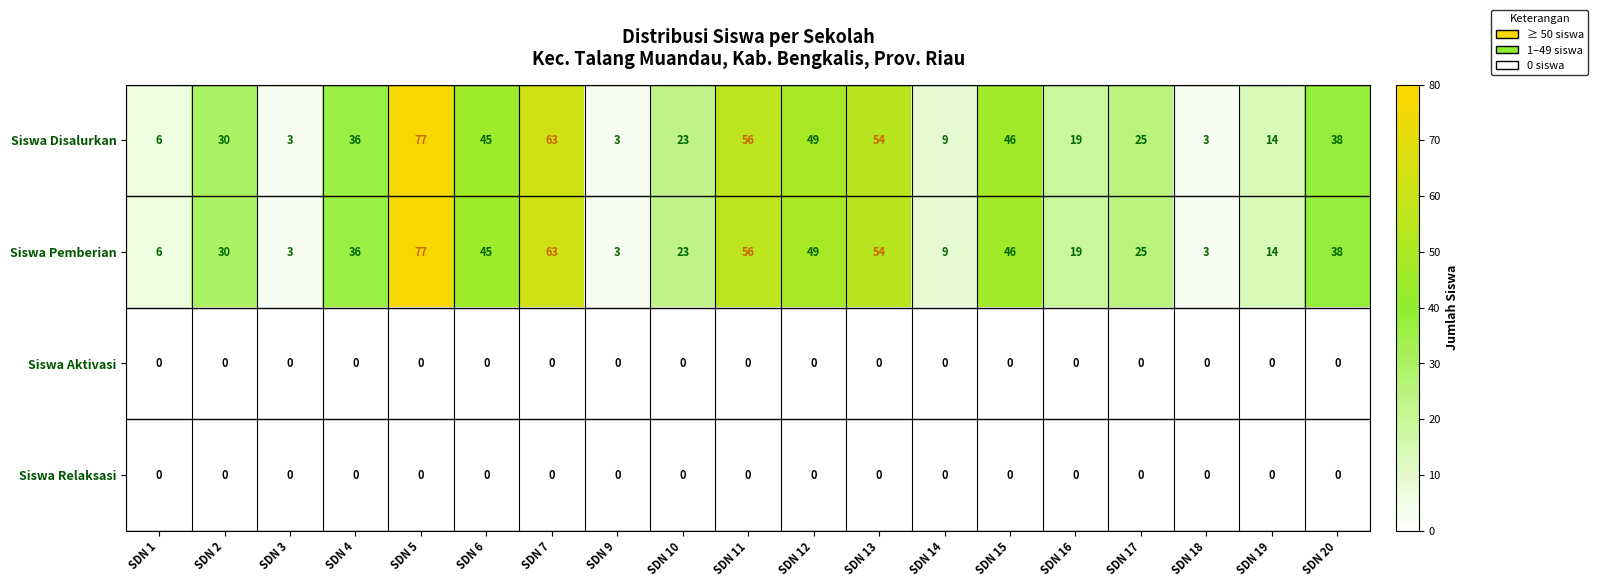

True or false: Siswa Aktivasi has a value of 0 at SDN 5.

True